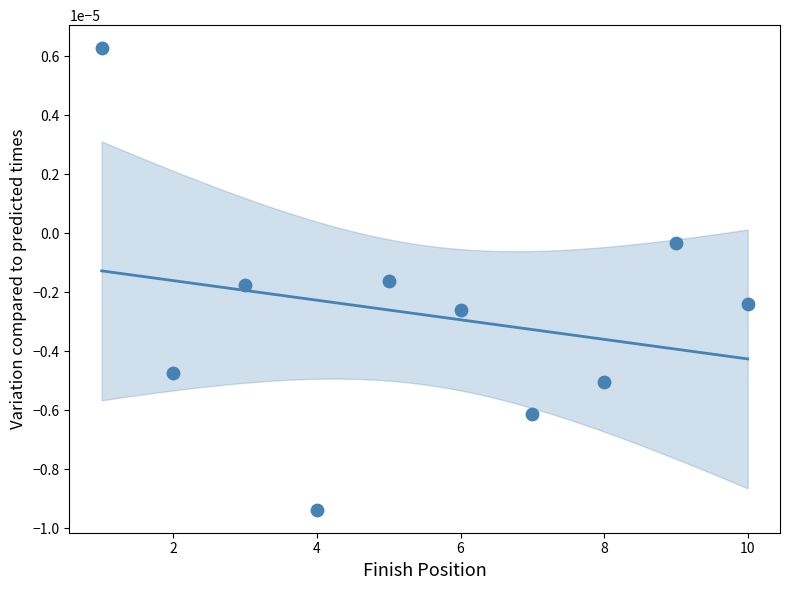

What is the range of X values (max minus min)?

9.0